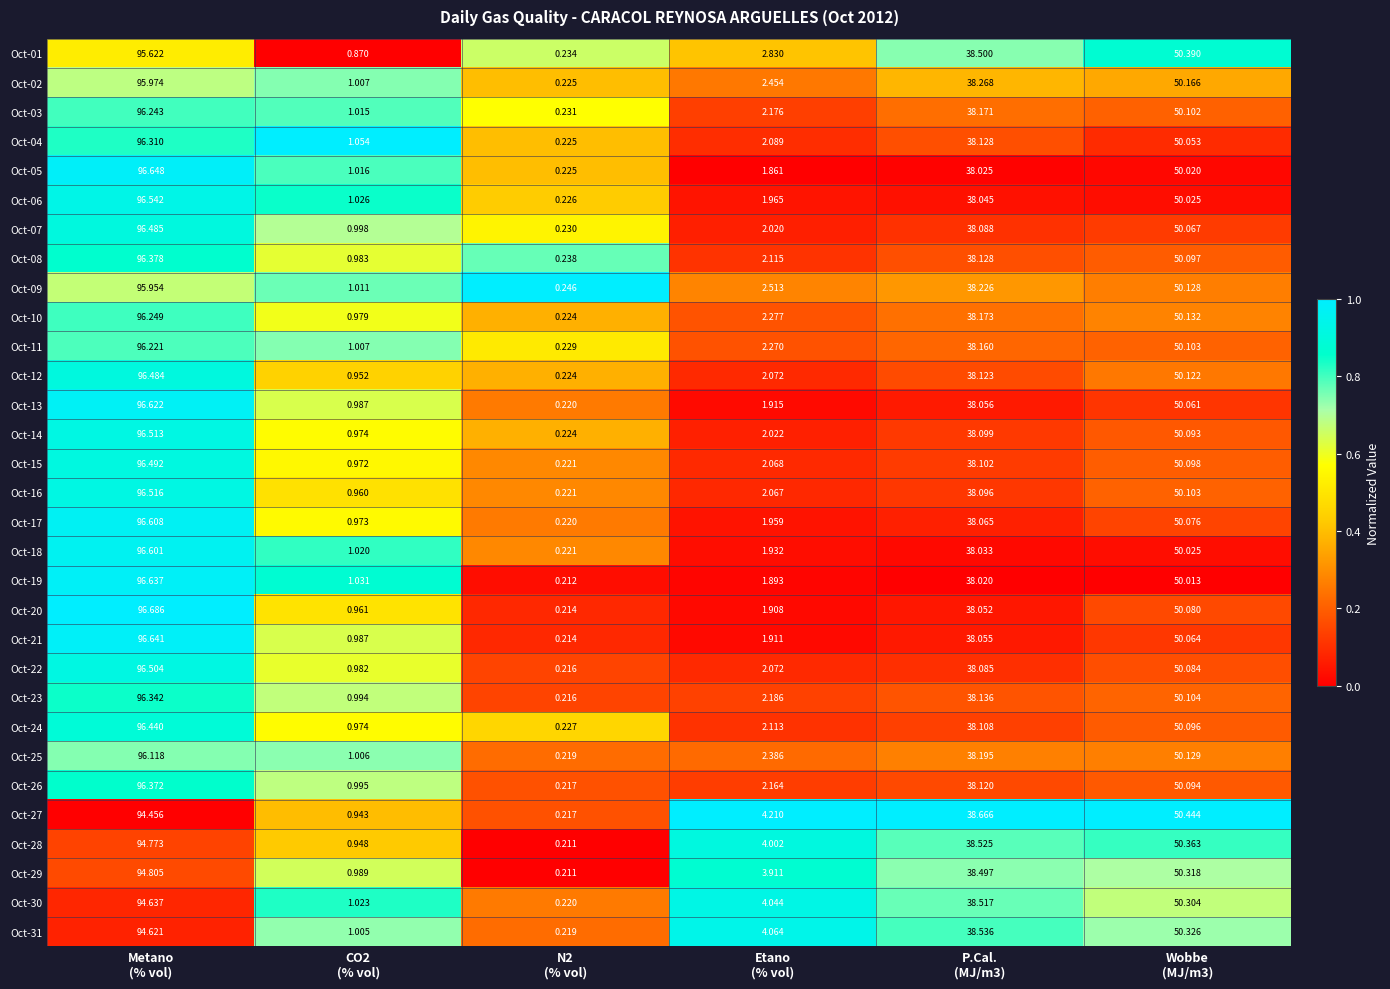

Count the number of categories in the chart.

6